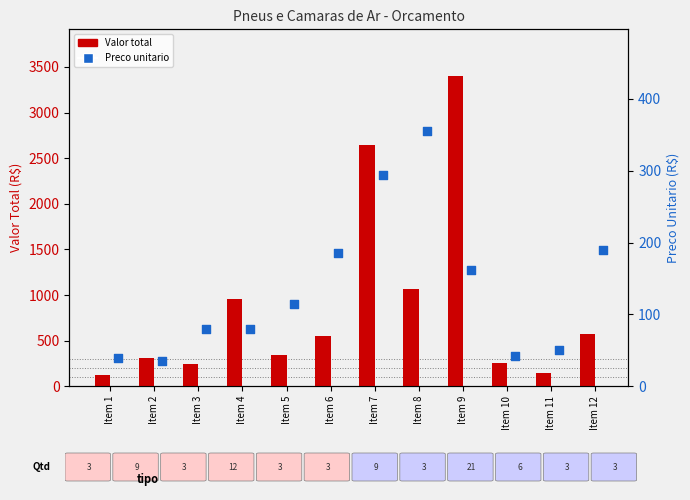

Which series has the largest total across all categories?

Valor total